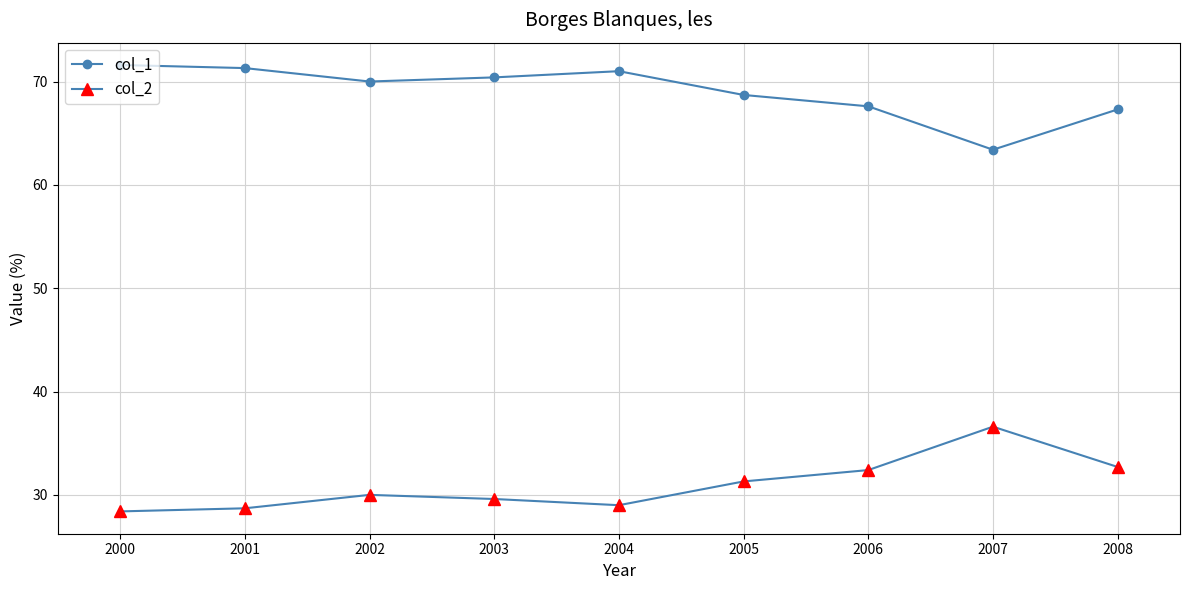

True or false: col_1 has a value of 102.1 at 2000.

False